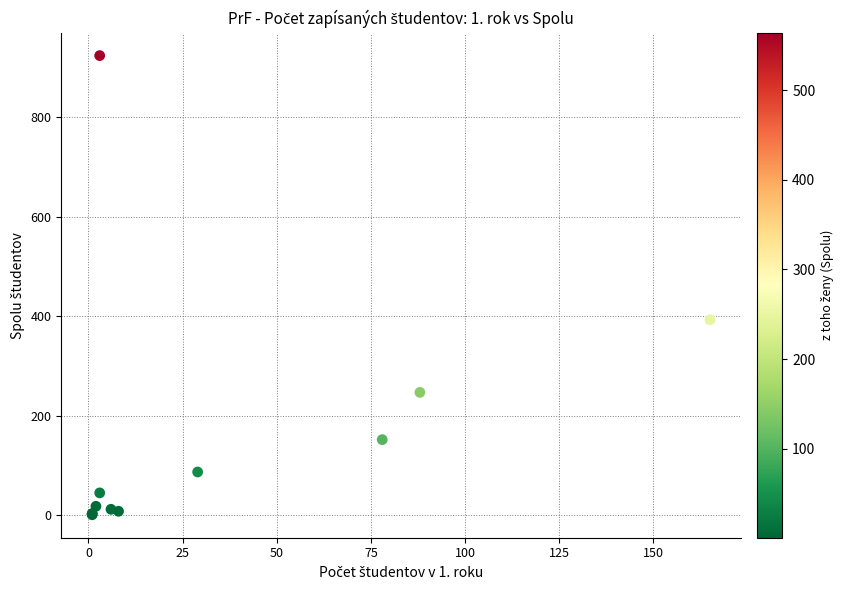

What Y value in the scatter plot is closest to 462?

393